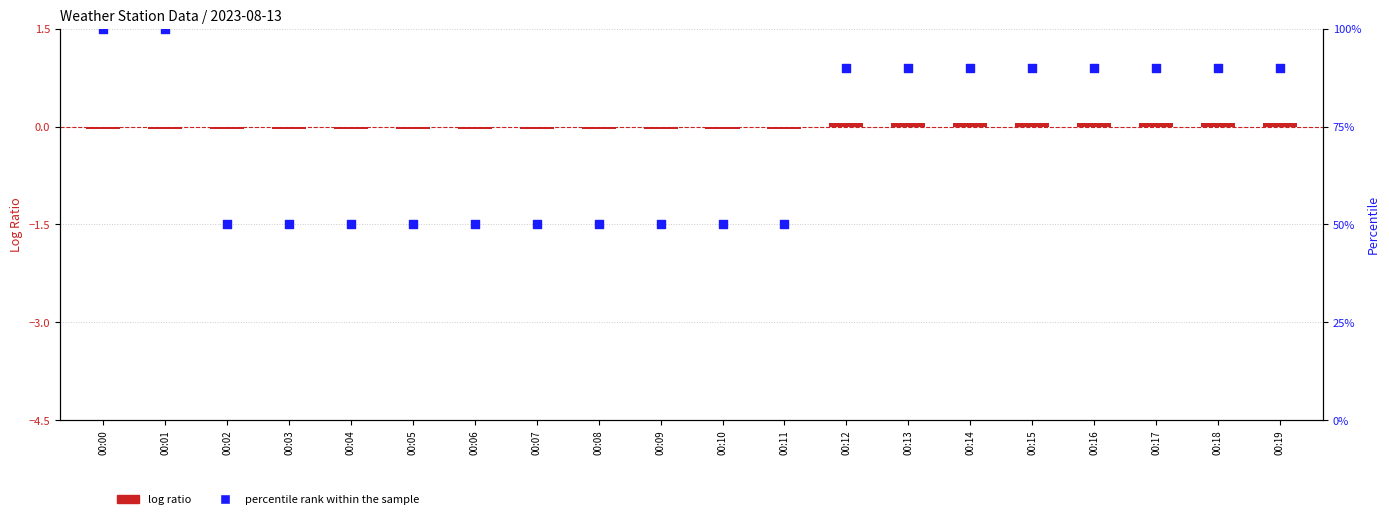

Which series has the largest Y range (max minus min)?

percentile rank within the sample